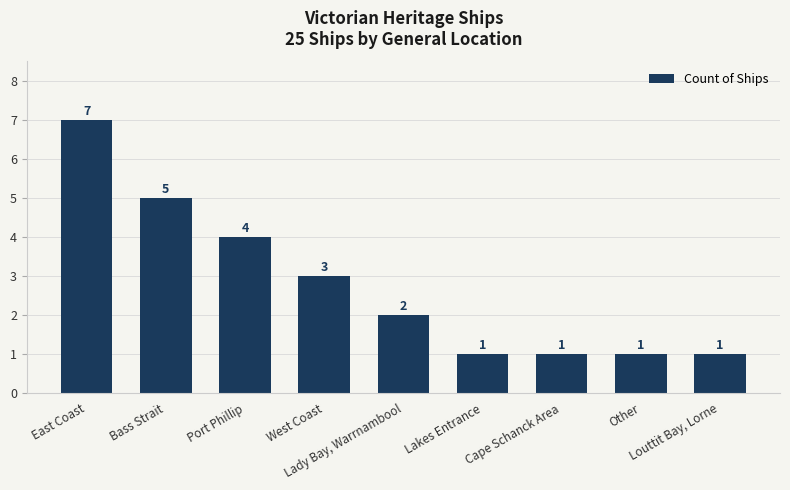

What is the label of the 6th bar from the left?

Lakes Entrance